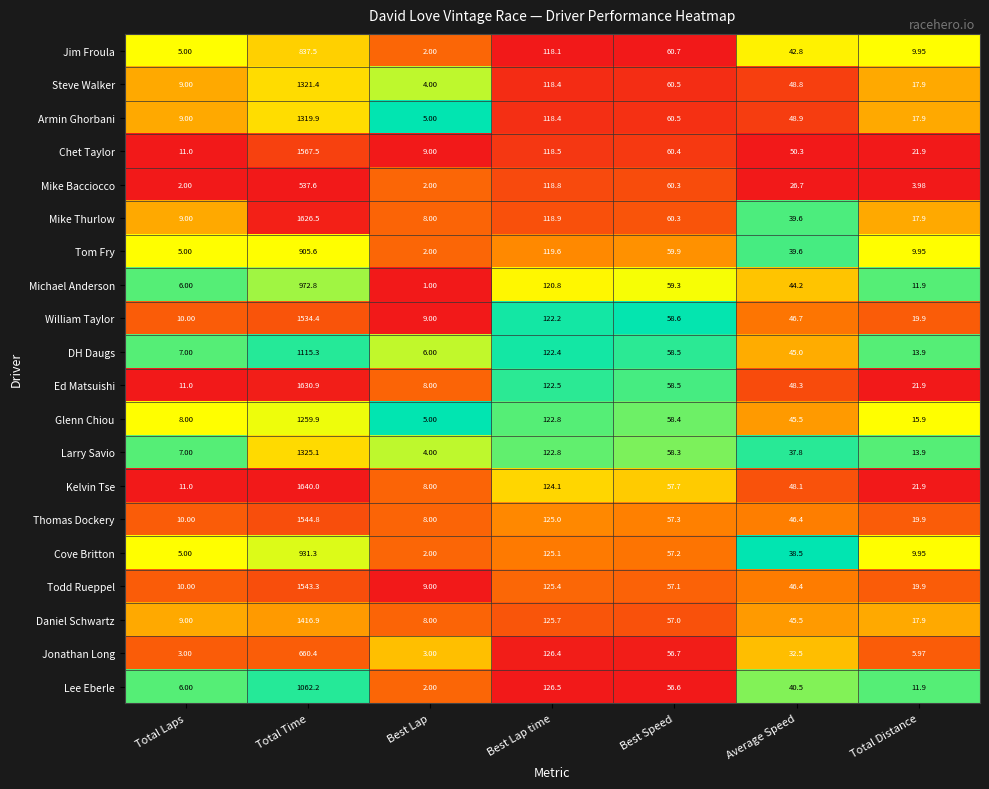

At which label is Ed Matsuishi closest to 819?

Best Lap time